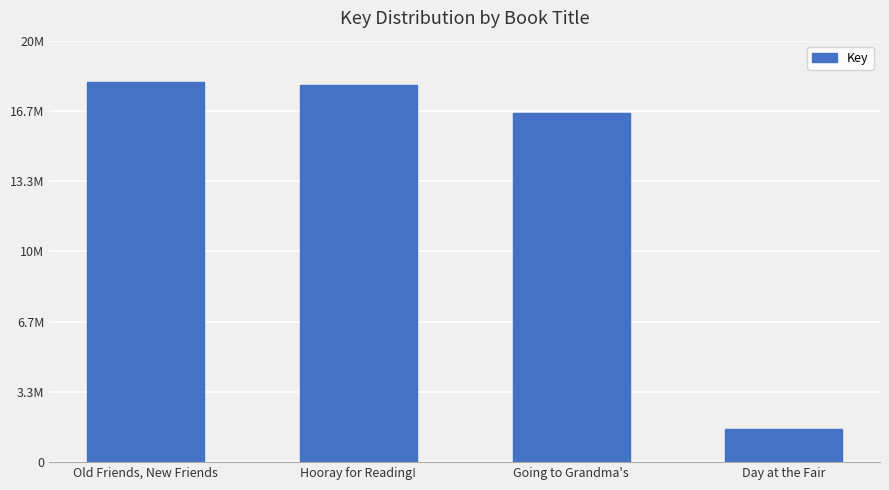

What is the ratio of the value at Hooray for Reading! to the value at Old Friends, New Friends?

1.0